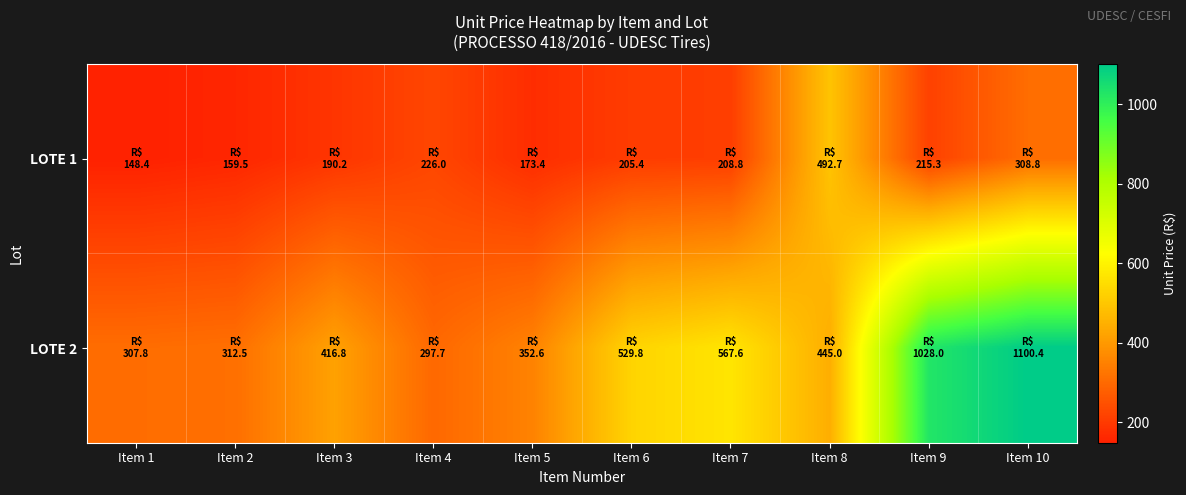

Which series changed the most between Item 2 and Item 10?

LOTE 2